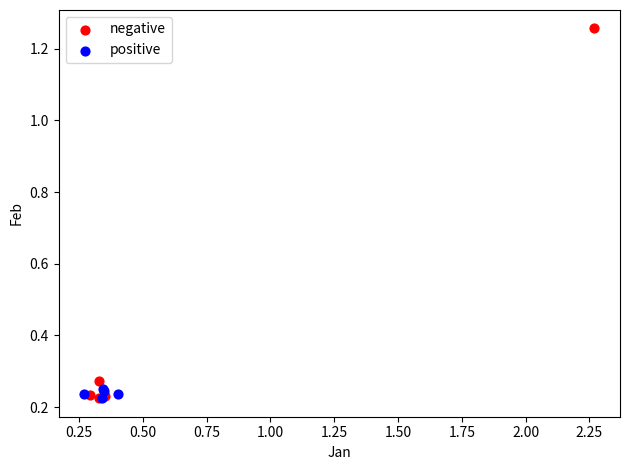

Which series has the largest Y range (max minus min)?

negative